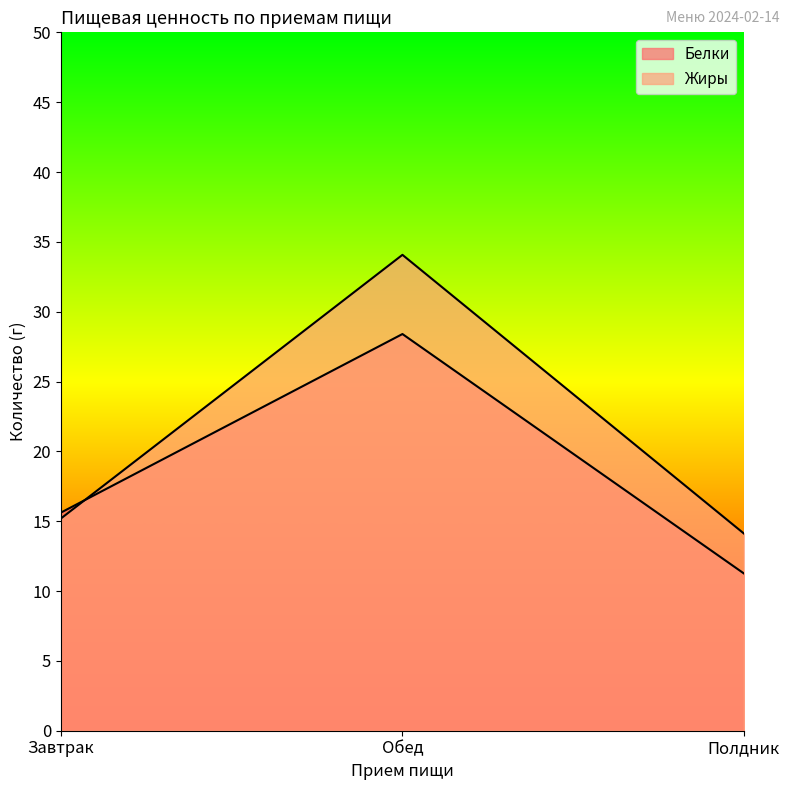

What is the label of the 3rd point from the left?

Полдник